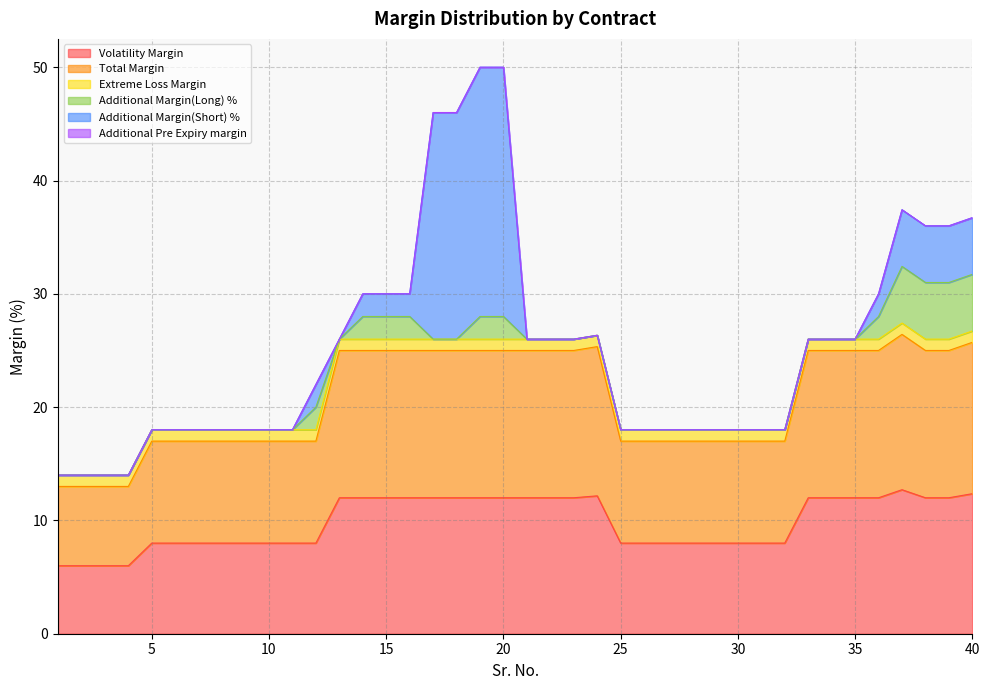

Which series has the widest spread of values?

Additional Margin(Short) %